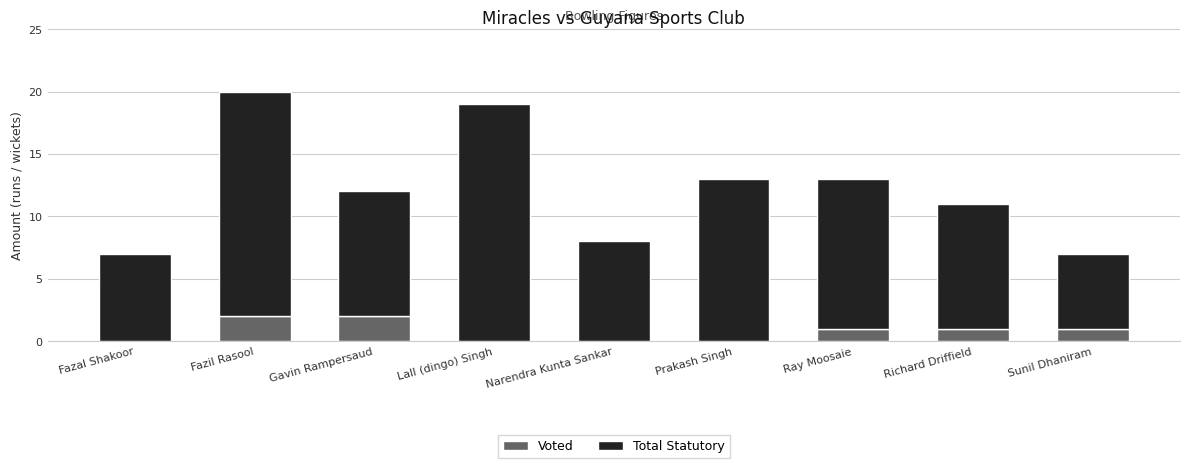

The value of Voted at Gavin Rampersaud is 2. True or false?

True